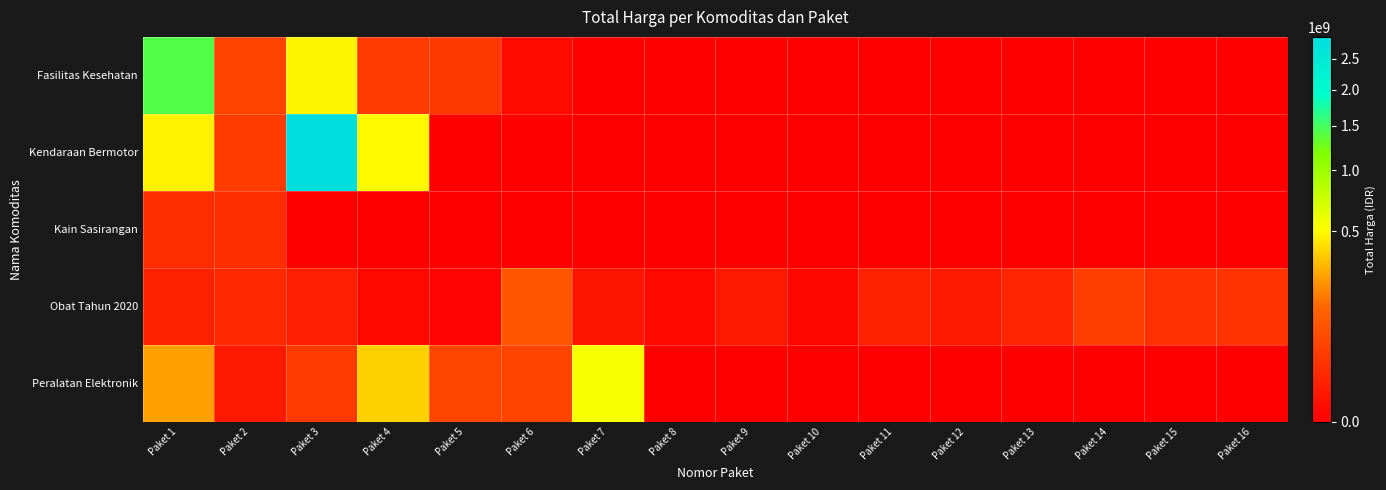

Reading right to left, transcribe all the data shown in this chart.

Fasilitas Kesehatan: Paket 16=0	Paket 15=0	Paket 14=0	Paket 13=0	Paket 12=0	Paket 11=0	Paket 10=0	Paket 9=0	Paket 8=0	Paket 7=0	Paket 6=577875	Paket 5=32441200	Paket 4=34000000	Paket 3=477600000	Paket 2=49730040	Paket 1=1425867900
Kendaraan Bermotor: Paket 16=0	Paket 15=0	Paket 14=0	Paket 13=0	Paket 12=0	Paket 11=0	Paket 10=0	Paket 9=0	Paket 8=0	Paket 7=0	Paket 6=0	Paket 5=0	Paket 4=493000000	Paket 3=2892122000	Paket 2=39440000	Paket 1=464002100
Kain Sasirangan: Paket 16=0	Paket 15=0	Paket 14=0	Paket 13=0	Paket 12=0	Paket 11=0	Paket 10=0	Paket 9=0	Paket 8=0	Paket 7=0	Paket 6=0	Paket 5=0	Paket 4=0	Paket 3=0	Paket 2=18900000	Paket 1=19175000
Obat Tahun 2020: Paket 16=27412000	Paket 15=23653000	Paket 14=43859200	Paket 13=12453900	Paket 12=5129000	Paket 11=8742500	Paket 10=182000	Paket 9=4672200	Paket 8=265000	Paket 7=2772000	Paket 6=98772570	Paket 5=78000	Paket 4=333600	Paket 3=7401240	Paket 2=15513960	Paket 1=9180000
Peralatan Elektronik: Paket 16=0	Paket 15=0	Paket 14=0	Paket 13=0	Paket 12=0	Paket 11=0	Paket 10=0	Paket 9=0	Paket 8=0	Paket 7=541071000	Paket 6=51601000	Paket 5=56152800	Paket 4=373404000	Paket 3=34292000	Paket 2=4350000	Paket 1=250350000